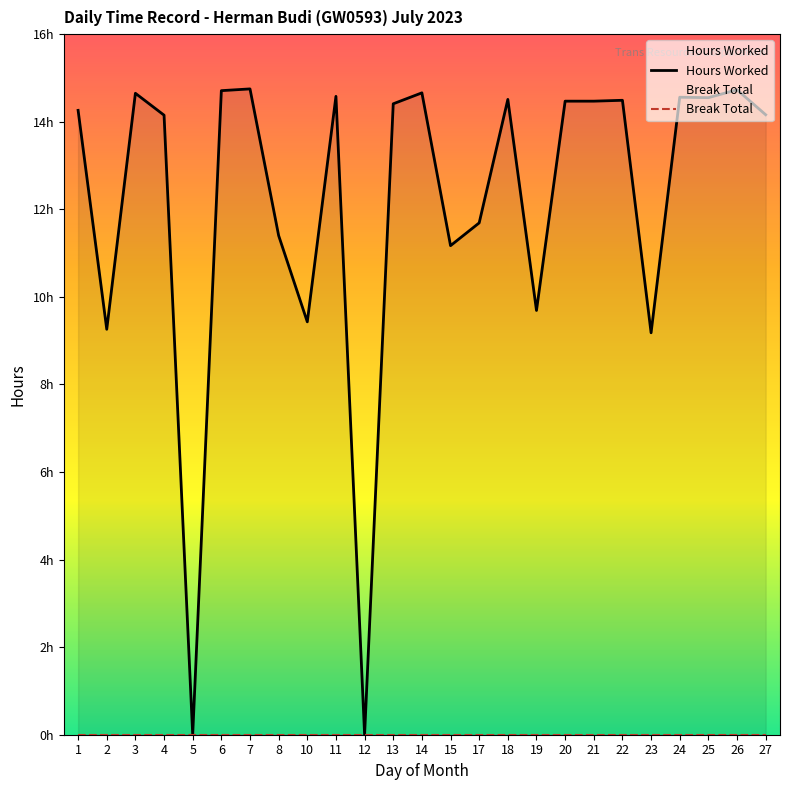

Which series has the widest spread of values?

Hours Worked